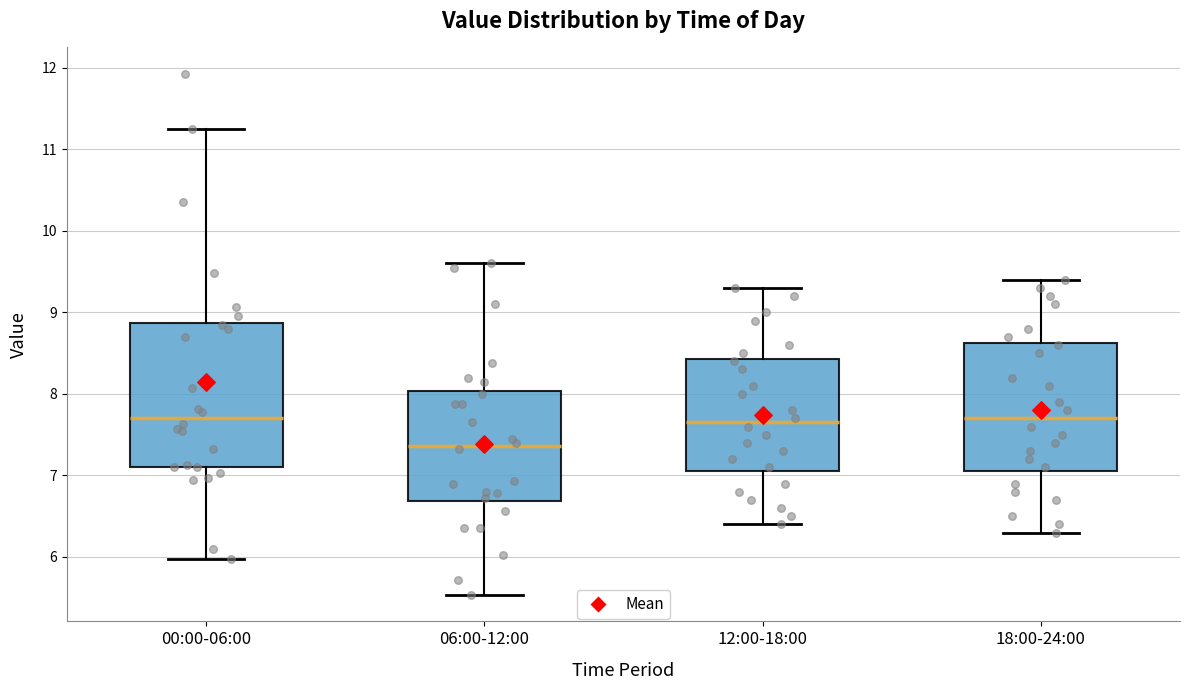

Reading left to right, read every box against the y-axis: the position of its median line, the range the box covers, and the ends of its whiskers. The values are not printed on the chart, so give them approximately, as read against the axis.

00:00-06:00: median 7.7, box 7.1 to 8.9, whiskers 6.0 to 11.3
06:00-12:00: median 7.4, box 6.7 to 8.0, whiskers 5.5 to 9.6
12:00-18:00: median 7.7, box 7.1 to 8.4, whiskers 6.4 to 9.3
18:00-24:00: median 7.7, box 7.1 to 8.6, whiskers 6.3 to 9.4